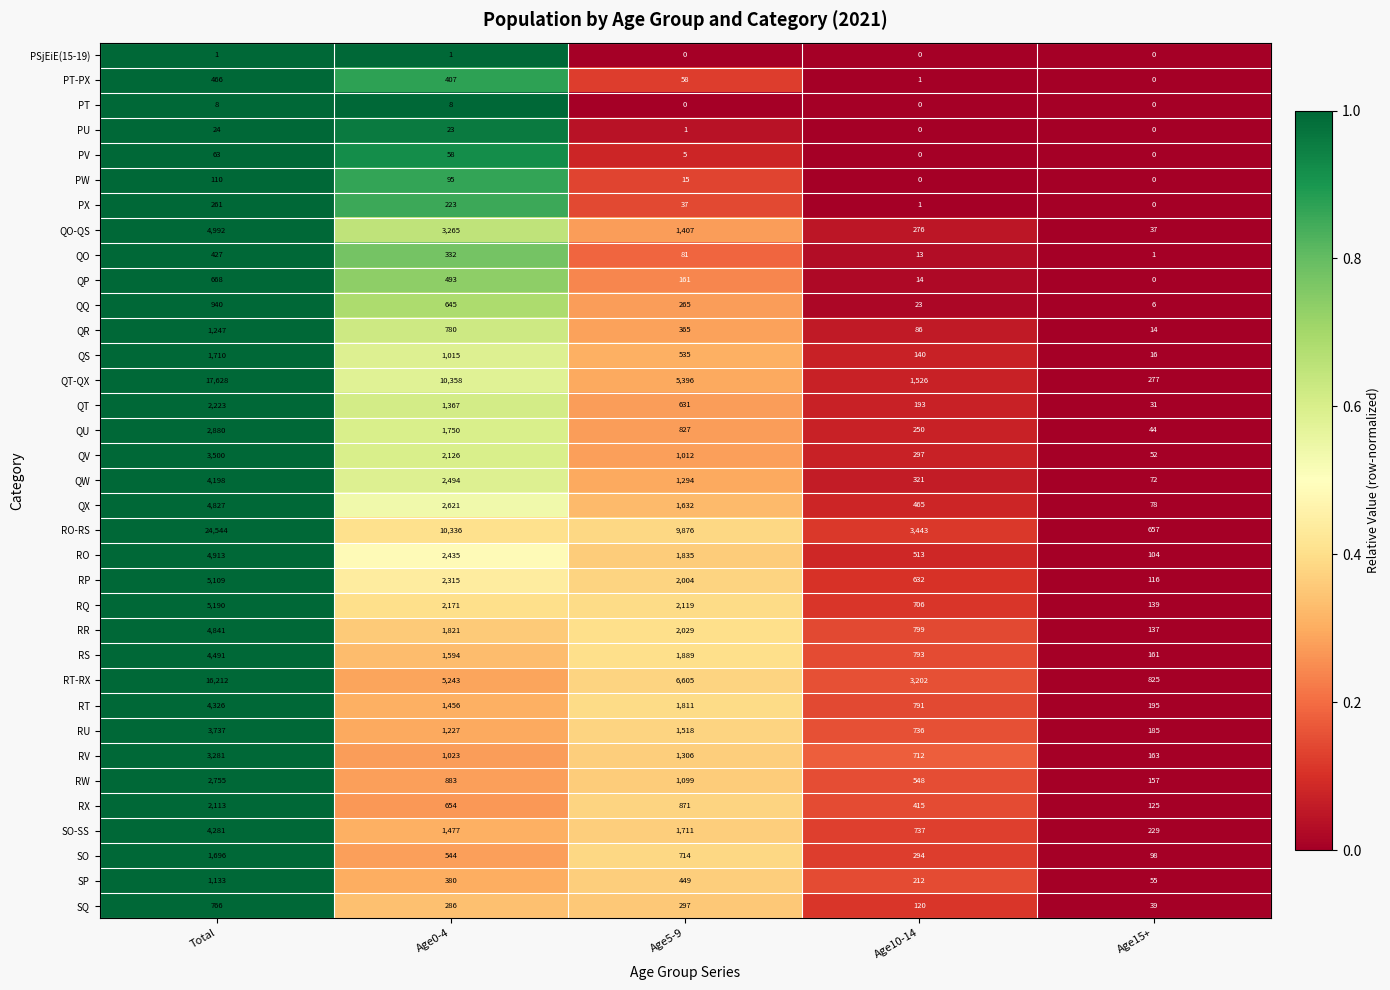

Which category has the lowest value in the QW series?

Age15+